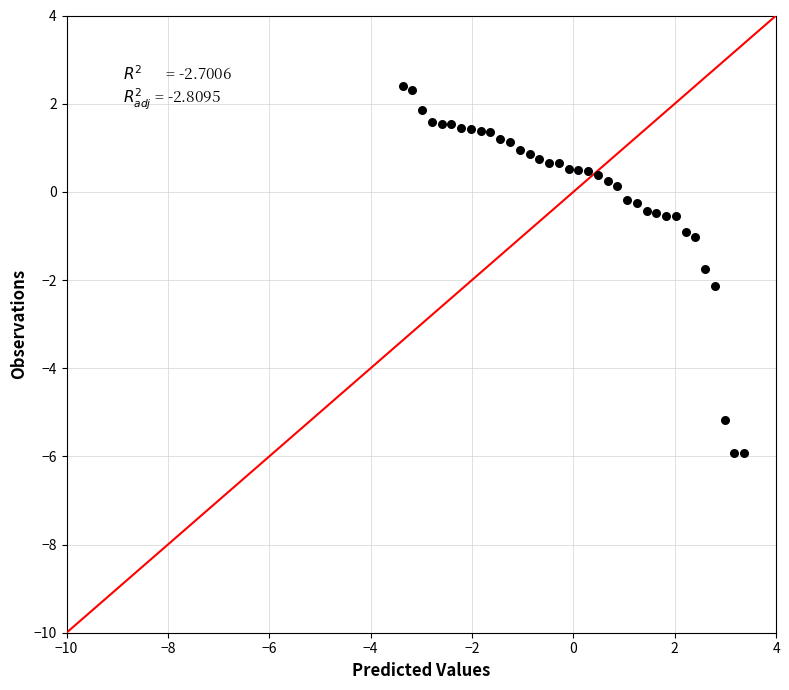

What is the range of X values (max minus min)?

6.7